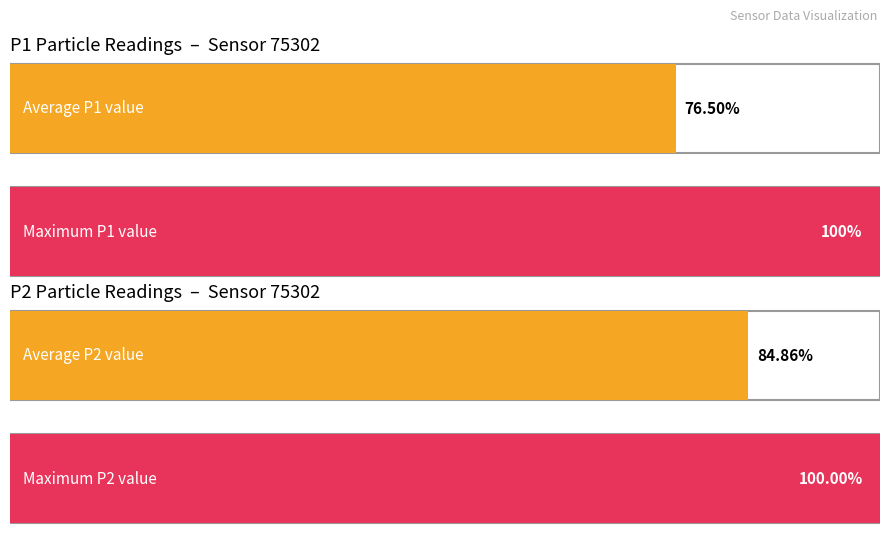

Which series has the widest spread of values?

P1